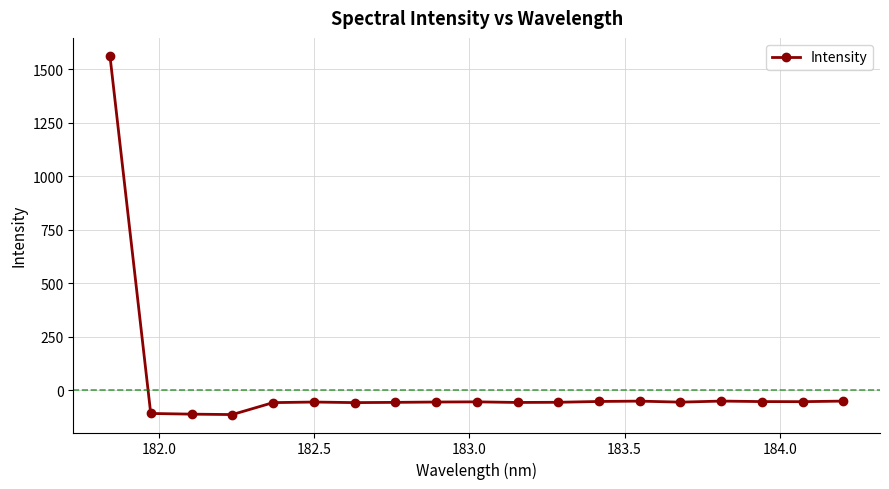

What is the greatest value displayed?

1561.9